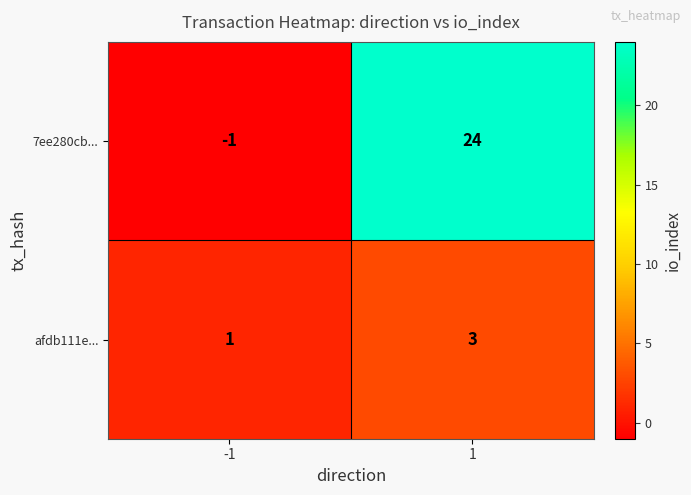

Reading right to left, extract all data points from this chart.

7ee280cb...: 24	-1
afdb111e...: 3	1